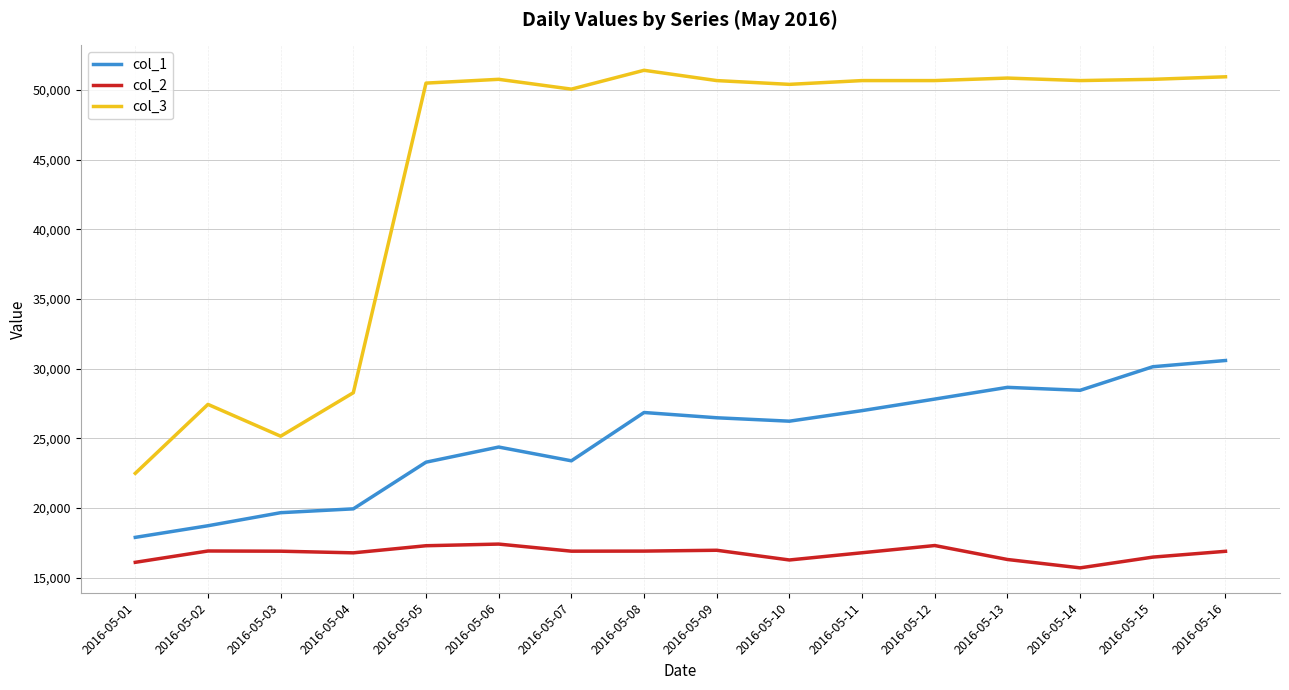

True or false: col_3 and col_2 cross at least once.

False